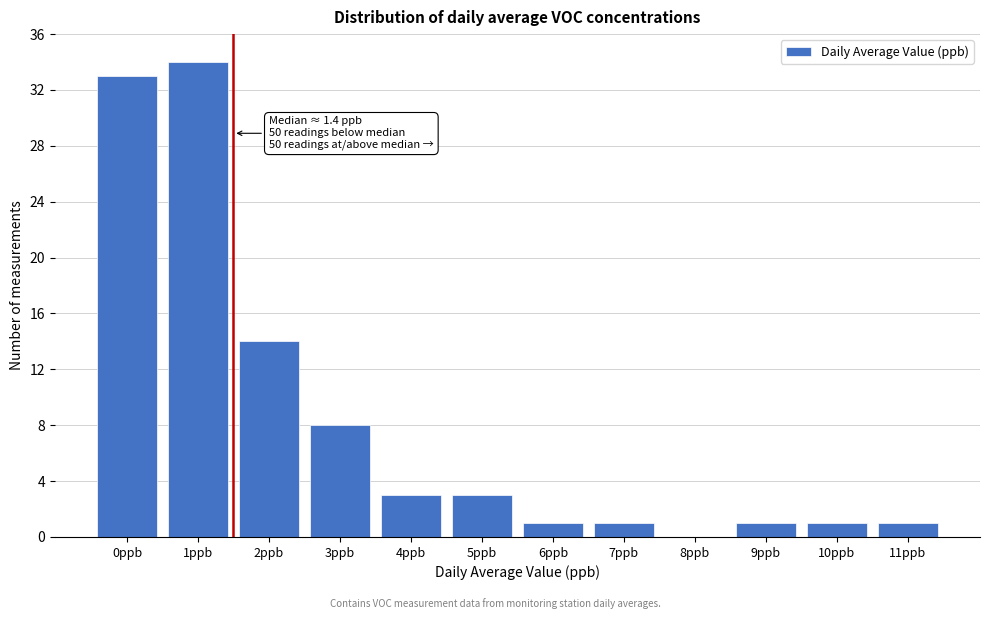

Reading right to left, what are all the values shown in this chart?

11ppb=1	10ppb=1	9ppb=1	8ppb=0	7ppb=1	6ppb=1	5ppb=3	4ppb=3	3ppb=8	2ppb=14	1ppb=34	0ppb=33